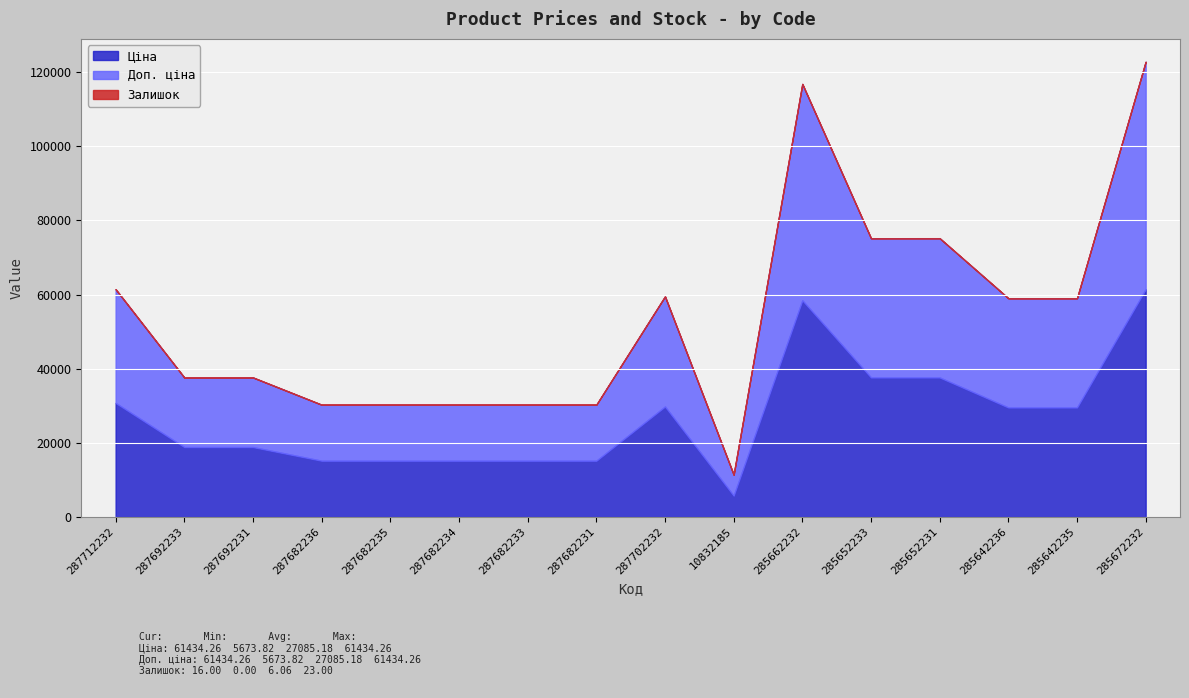

What is the difference between the Ціна values at 287682233 and 10832185?

9446.2